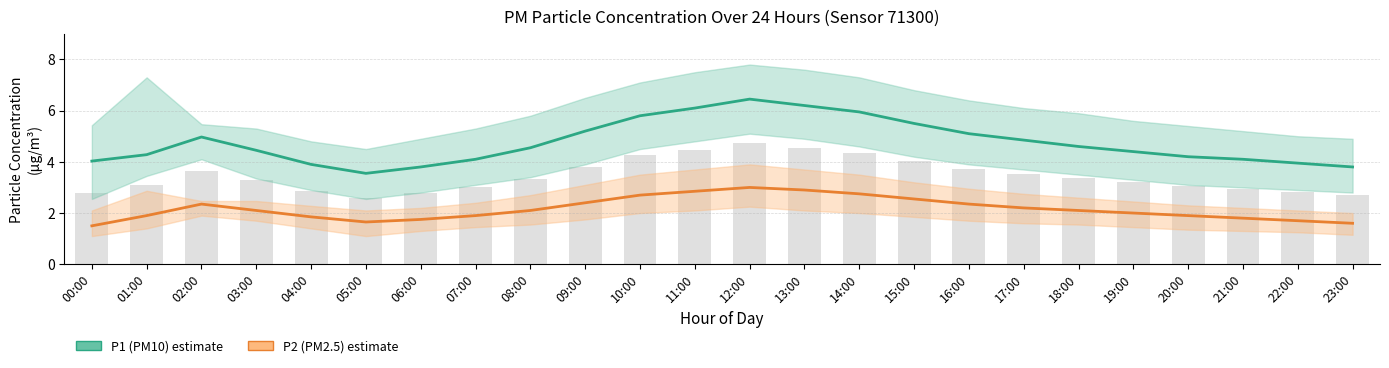

Reading left to right, what are all the values shown in this chart?

P1 (PM10): 00:00=4.0	01:00=4.3	02:00=5.0	03:00=4.5	04:00=3.9	05:00=3.5	06:00=3.8	07:00=4.1	08:00=4.5	09:00=5.2	10:00=5.8	11:00=6.1	12:00=6.5	13:00=6.2	14:00=6.0	15:00=5.5	16:00=5.1	17:00=4.8	18:00=4.6	19:00=4.4	20:00=4.2	21:00=4.1	22:00=4.0	23:00=3.8
P2 (PM2.5): 00:00=1.5	01:00=1.9	02:00=2.4	03:00=2.1	04:00=1.9	05:00=1.6	06:00=1.8	07:00=1.9	08:00=2.1	09:00=2.4	10:00=2.7	11:00=2.9	12:00=3.0	13:00=2.9	14:00=2.8	15:00=2.5	16:00=2.4	17:00=2.2	18:00=2.1	19:00=2.0	20:00=1.9	21:00=1.8	22:00=1.7	23:00=1.6